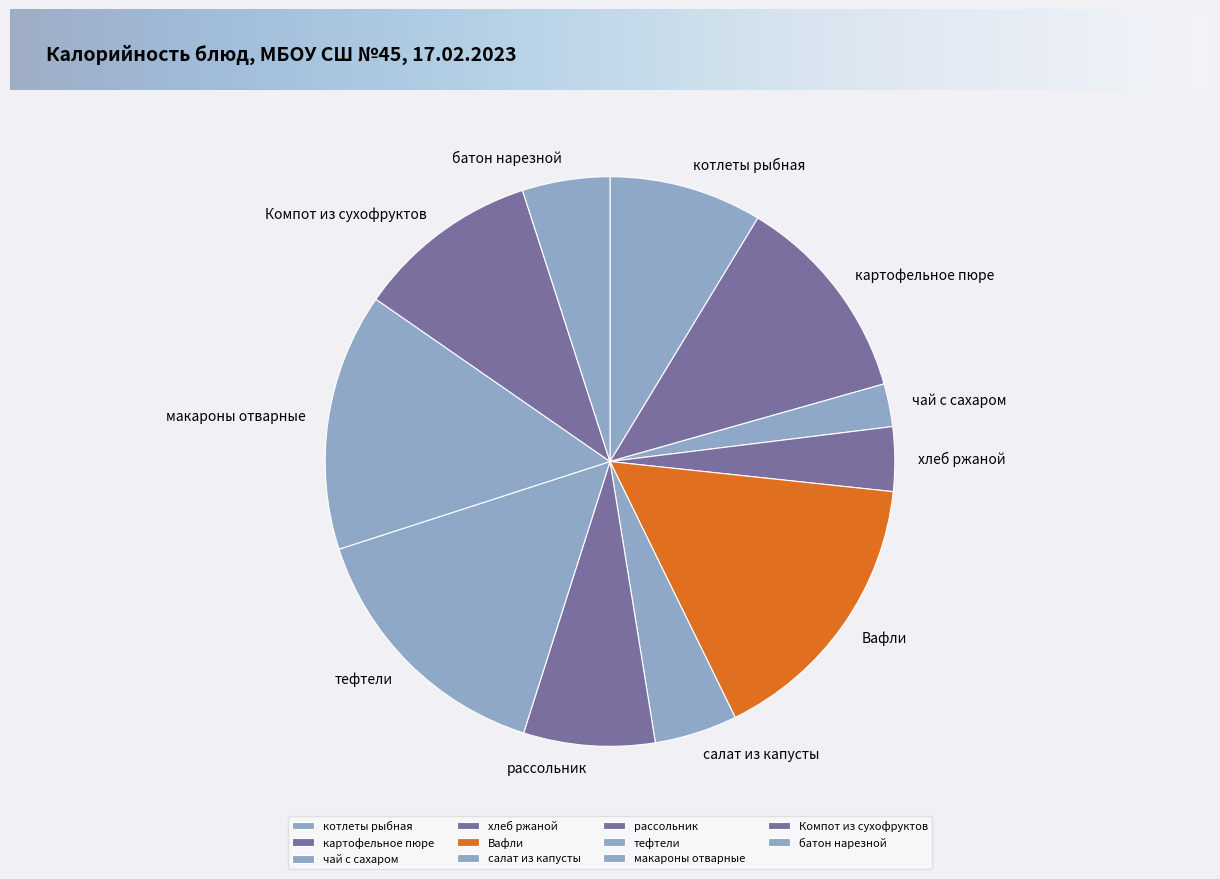

Which slice is the smallest?

чай с сахаром